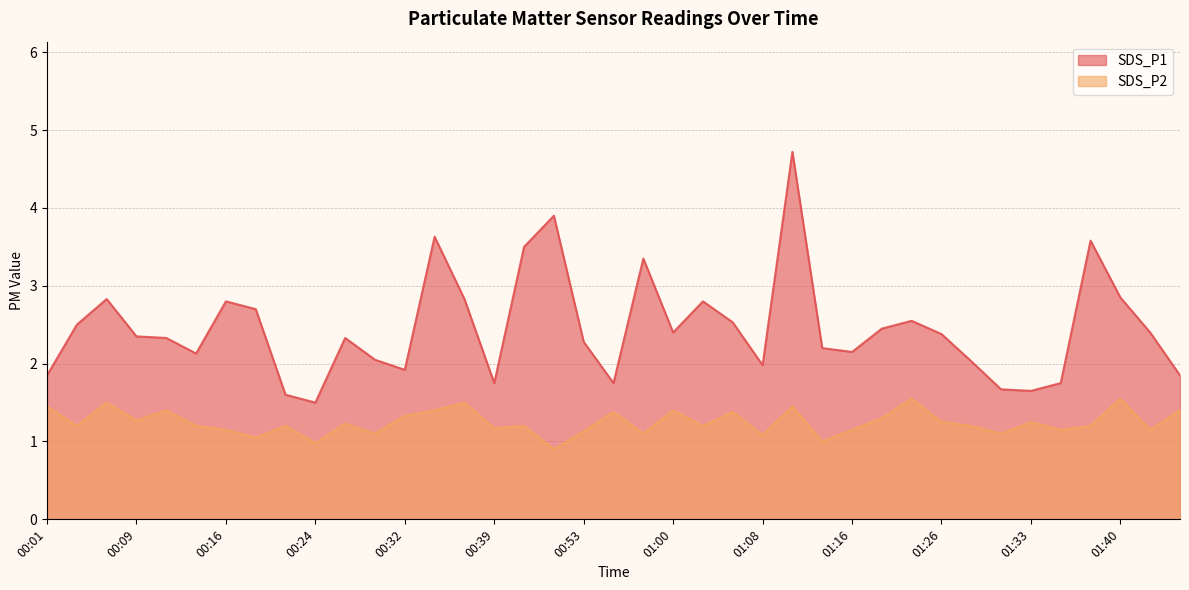

Where is SDS_P1 nearest to the value 3?

01:40